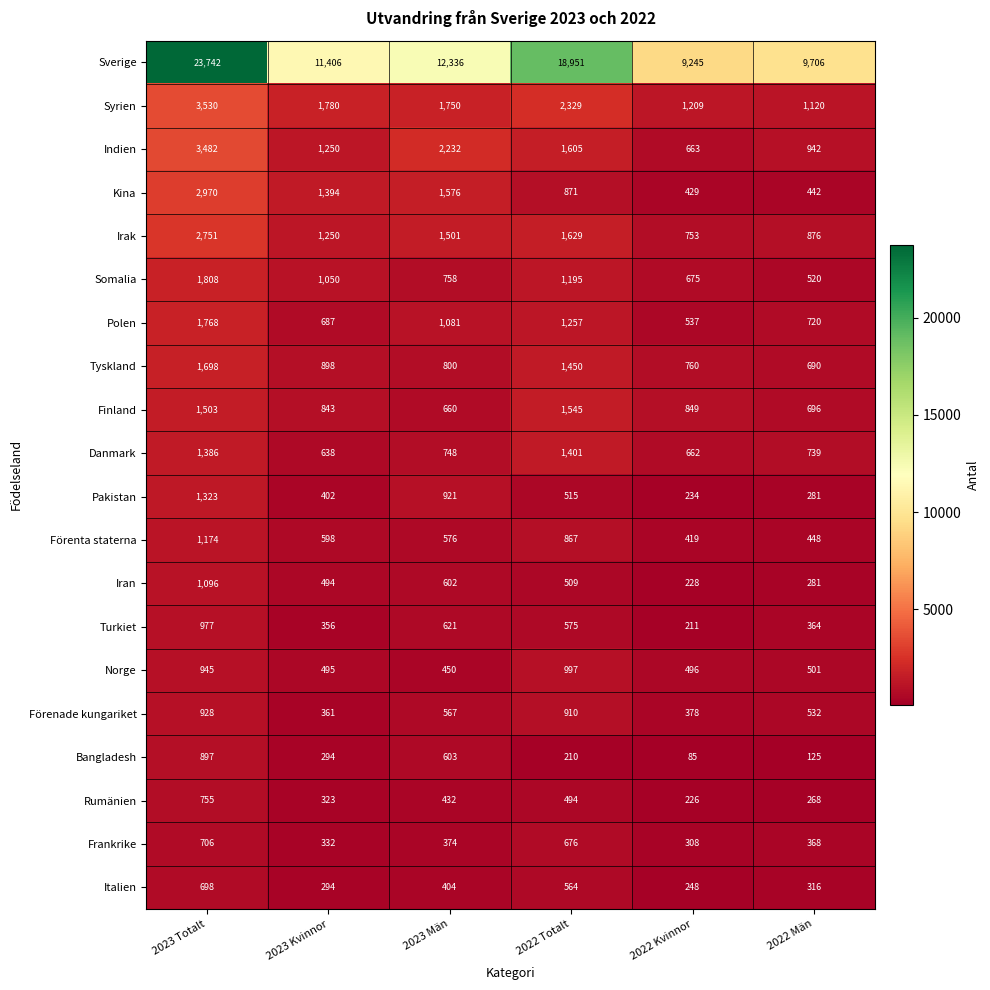

The value of Förenta staterna at 2022 Män is 103. True or false?

False